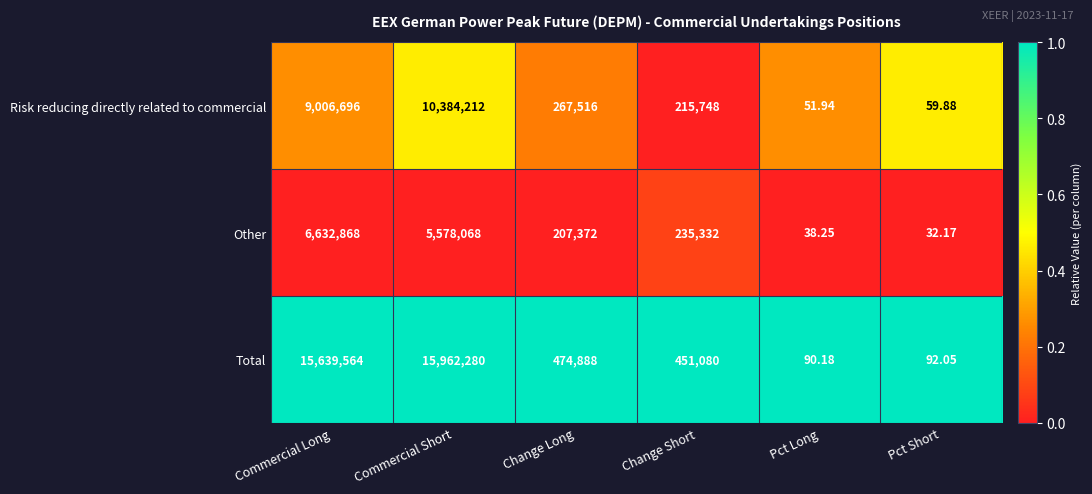

Which series has the largest total across all categories?

Total